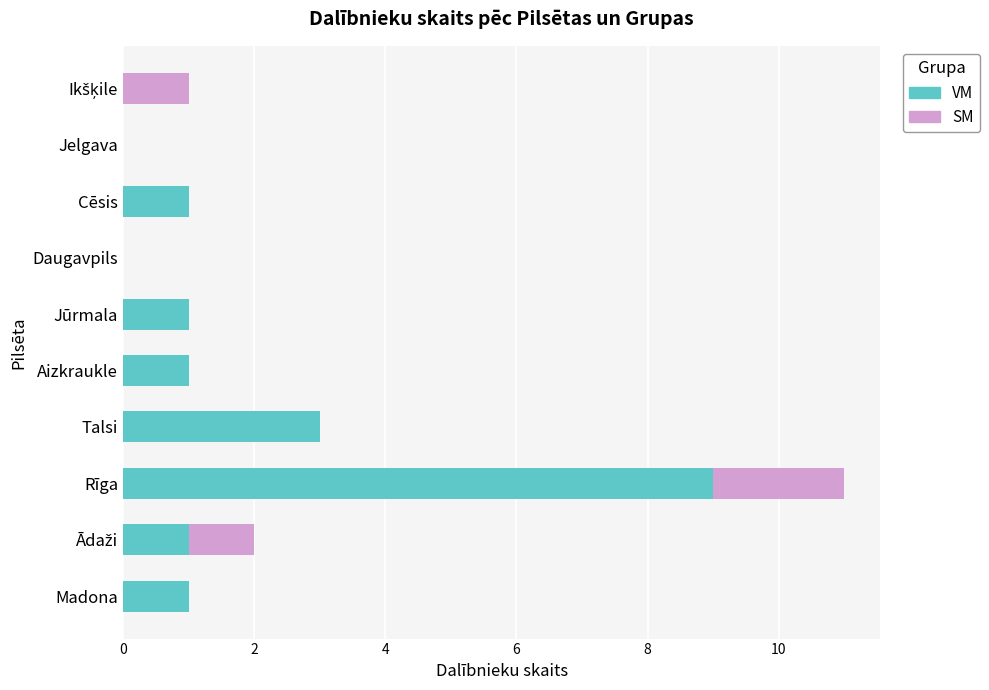

At which label is VM closest to 4?

Talsi